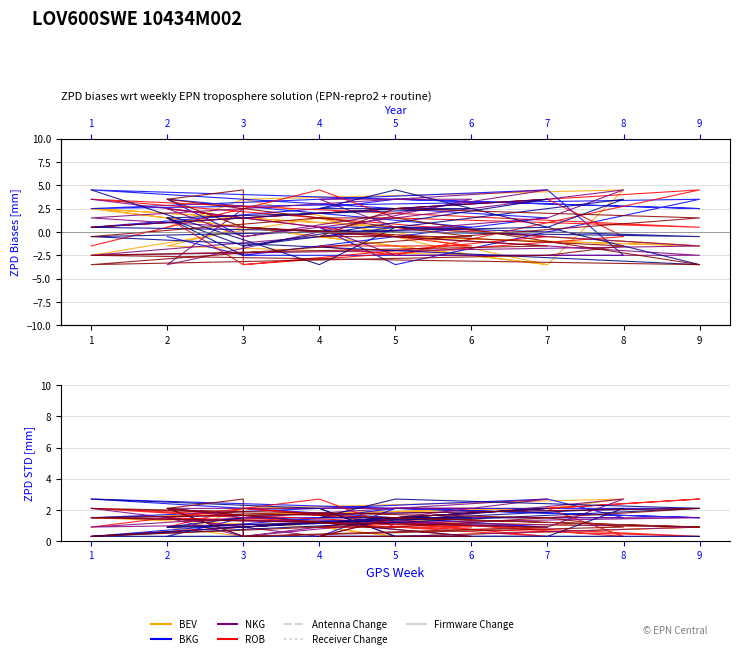

Does the chart display data point markers on the line(s)?

No